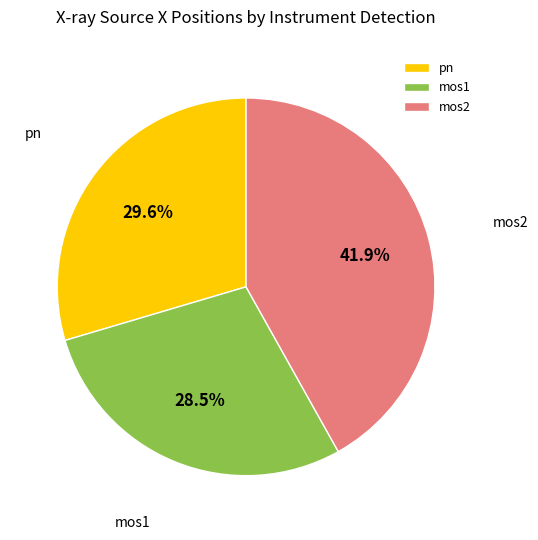

Between pn and mos1, which is larger?

pn